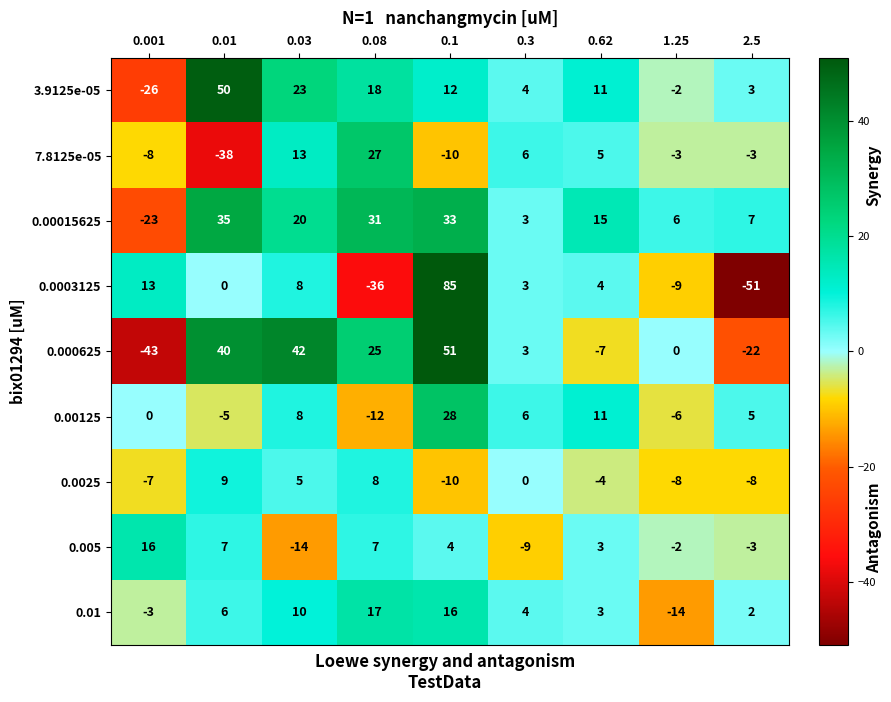

What is the difference between the highest and lowest values at 0.01?

88